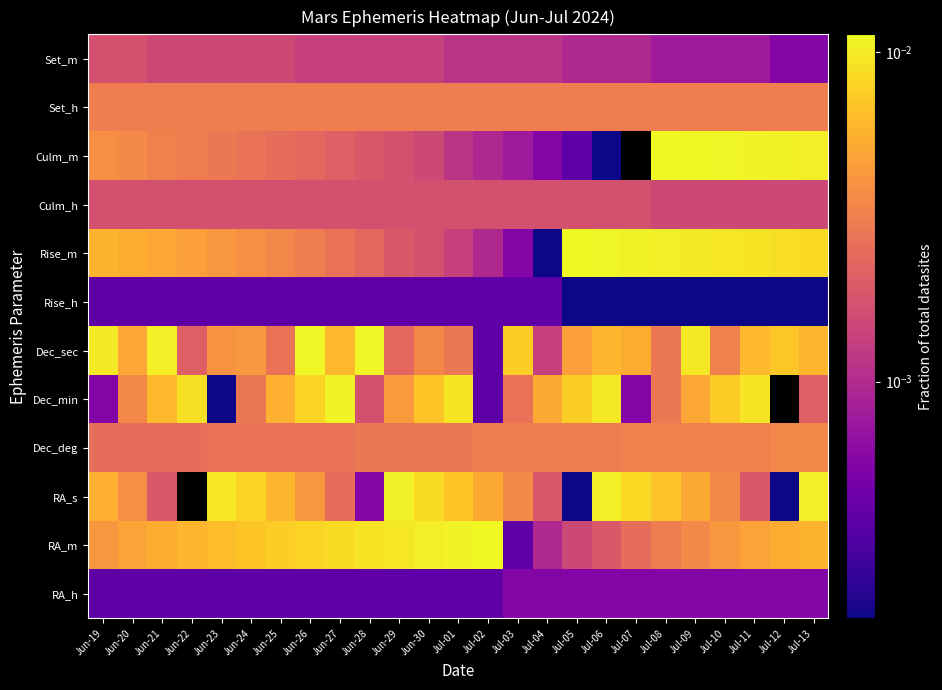

Reading left to right, list all the values displayed in this chart.

RA_h: Jun-19=0.0	Jun-20=0.0	Jun-21=0.0	Jun-22=0.0	Jun-23=0.0	Jun-24=0.0	Jun-25=0.0	Jun-26=0.0	Jun-27=0.0	Jun-28=0.0	Jun-29=0.0	Jun-30=0.0	Jul-01=0.0	Jul-02=0.0	Jul-03=0.0	Jul-04=0.0	Jul-05=0.0	Jul-06=0.0	Jul-07=0.0	Jul-08=0.0	Jul-09=0.0	Jul-10=0.0	Jul-11=0.0	Jul-12=0.0	Jul-13=0.0
RA_m: Jun-19=0.0	Jun-20=0.0	Jun-21=0.0	Jun-22=0.0	Jun-23=0.0	Jun-24=0.0	Jun-25=0.0	Jun-26=0.0	Jun-27=0.0	Jun-28=0.0	Jun-29=0.0	Jun-30=0.0	Jul-01=0.0	Jul-02=0.0	Jul-03=0.0	Jul-04=0.0	Jul-05=0.0	Jul-06=0.0	Jul-07=0.0	Jul-08=0.0	Jul-09=0.0	Jul-10=0.0	Jul-11=0.0	Jul-12=0.0	Jul-13=0.0
RA_s: Jun-19=0.0	Jun-20=0.0	Jun-21=0.0	Jun-22=0.0	Jun-23=0.0	Jun-24=0.0	Jun-25=0.0	Jun-26=0.0	Jun-27=0.0	Jun-28=0.0	Jun-29=0.0	Jun-30=0.0	Jul-01=0.0	Jul-02=0.0	Jul-03=0.0	Jul-04=0.0	Jul-05=0.0	Jul-06=0.0	Jul-07=0.0	Jul-08=0.0	Jul-09=0.0	Jul-10=0.0	Jul-11=0.0	Jul-12=0.0	Jul-13=0.0
Dec_deg: Jun-19=0.0	Jun-20=0.0	Jun-21=0.0	Jun-22=0.0	Jun-23=0.0	Jun-24=0.0	Jun-25=0.0	Jun-26=0.0	Jun-27=0.0	Jun-28=0.0	Jun-29=0.0	Jun-30=0.0	Jul-01=0.0	Jul-02=0.0	Jul-03=0.0	Jul-04=0.0	Jul-05=0.0	Jul-06=0.0	Jul-07=0.0	Jul-08=0.0	Jul-09=0.0	Jul-10=0.0	Jul-11=0.0	Jul-12=0.0	Jul-13=0.0
Dec_min: Jun-19=0.0	Jun-20=0.0	Jun-21=0.0	Jun-22=0.0	Jun-23=0.0	Jun-24=0.0	Jun-25=0.0	Jun-26=0.0	Jun-27=0.0	Jun-28=0.0	Jun-29=0.0	Jun-30=0.0	Jul-01=0.0	Jul-02=0.0	Jul-03=0.0	Jul-04=0.0	Jul-05=0.0	Jul-06=0.0	Jul-07=0.0	Jul-08=0.0	Jul-09=0.0	Jul-10=0.0	Jul-11=0.0	Jul-12=0.0	Jul-13=0.0
Dec_sec: Jun-19=0.0	Jun-20=0.0	Jun-21=0.0	Jun-22=0.0	Jun-23=0.0	Jun-24=0.0	Jun-25=0.0	Jun-26=0.0	Jun-27=0.0	Jun-28=0.0	Jun-29=0.0	Jun-30=0.0	Jul-01=0.0	Jul-02=0.0	Jul-03=0.0	Jul-04=0.0	Jul-05=0.0	Jul-06=0.0	Jul-07=0.0	Jul-08=0.0	Jul-09=0.0	Jul-10=0.0	Jul-11=0.0	Jul-12=0.0	Jul-13=0.0
Rise_h: Jun-19=0.0	Jun-20=0.0	Jun-21=0.0	Jun-22=0.0	Jun-23=0.0	Jun-24=0.0	Jun-25=0.0	Jun-26=0.0	Jun-27=0.0	Jun-28=0.0	Jun-29=0.0	Jun-30=0.0	Jul-01=0.0	Jul-02=0.0	Jul-03=0.0	Jul-04=0.0	Jul-05=0.0	Jul-06=0.0	Jul-07=0.0	Jul-08=0.0	Jul-09=0.0	Jul-10=0.0	Jul-11=0.0	Jul-12=0.0	Jul-13=0.0
Rise_m: Jun-19=0.0	Jun-20=0.0	Jun-21=0.0	Jun-22=0.0	Jun-23=0.0	Jun-24=0.0	Jun-25=0.0	Jun-26=0.0	Jun-27=0.0	Jun-28=0.0	Jun-29=0.0	Jun-30=0.0	Jul-01=0.0	Jul-02=0.0	Jul-03=0.0	Jul-04=0.0	Jul-05=0.0	Jul-06=0.0	Jul-07=0.0	Jul-08=0.0	Jul-09=0.0	Jul-10=0.0	Jul-11=0.0	Jul-12=0.0	Jul-13=0.0
Culm_h: Jun-19=0.0	Jun-20=0.0	Jun-21=0.0	Jun-22=0.0	Jun-23=0.0	Jun-24=0.0	Jun-25=0.0	Jun-26=0.0	Jun-27=0.0	Jun-28=0.0	Jun-29=0.0	Jun-30=0.0	Jul-01=0.0	Jul-02=0.0	Jul-03=0.0	Jul-04=0.0	Jul-05=0.0	Jul-06=0.0	Jul-07=0.0	Jul-08=0.0	Jul-09=0.0	Jul-10=0.0	Jul-11=0.0	Jul-12=0.0	Jul-13=0.0
Culm_m: Jun-19=0.0	Jun-20=0.0	Jun-21=0.0	Jun-22=0.0	Jun-23=0.0	Jun-24=0.0	Jun-25=0.0	Jun-26=0.0	Jun-27=0.0	Jun-28=0.0	Jun-29=0.0	Jun-30=0.0	Jul-01=0.0	Jul-02=0.0	Jul-03=0.0	Jul-04=0.0	Jul-05=0.0	Jul-06=0.0	Jul-07=0.0	Jul-08=0.0	Jul-09=0.0	Jul-10=0.0	Jul-11=0.0	Jul-12=0.0	Jul-13=0.0
Set_h: Jun-19=0.0	Jun-20=0.0	Jun-21=0.0	Jun-22=0.0	Jun-23=0.0	Jun-24=0.0	Jun-25=0.0	Jun-26=0.0	Jun-27=0.0	Jun-28=0.0	Jun-29=0.0	Jun-30=0.0	Jul-01=0.0	Jul-02=0.0	Jul-03=0.0	Jul-04=0.0	Jul-05=0.0	Jul-06=0.0	Jul-07=0.0	Jul-08=0.0	Jul-09=0.0	Jul-10=0.0	Jul-11=0.0	Jul-12=0.0	Jul-13=0.0
Set_m: Jun-19=0.0	Jun-20=0.0	Jun-21=0.0	Jun-22=0.0	Jun-23=0.0	Jun-24=0.0	Jun-25=0.0	Jun-26=0.0	Jun-27=0.0	Jun-28=0.0	Jun-29=0.0	Jun-30=0.0	Jul-01=0.0	Jul-02=0.0	Jul-03=0.0	Jul-04=0.0	Jul-05=0.0	Jul-06=0.0	Jul-07=0.0	Jul-08=0.0	Jul-09=0.0	Jul-10=0.0	Jul-11=0.0	Jul-12=0.0	Jul-13=0.0